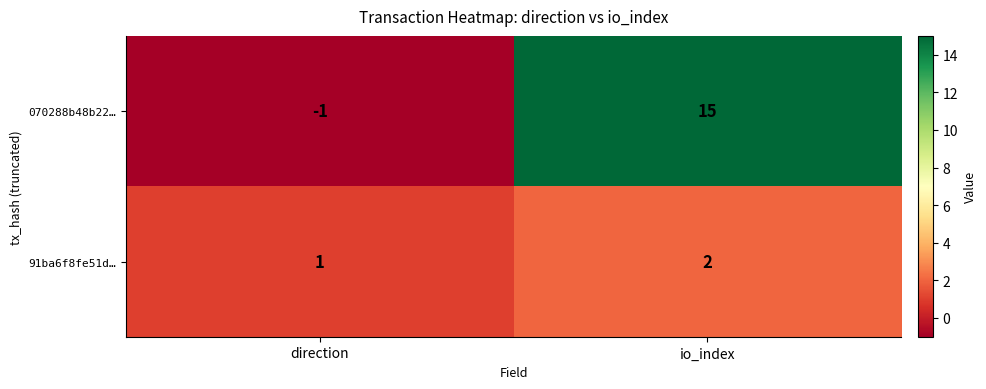

At direction, list the series in order from largest to smallest.

91ba6f8fe51d…, 070288b48b22…